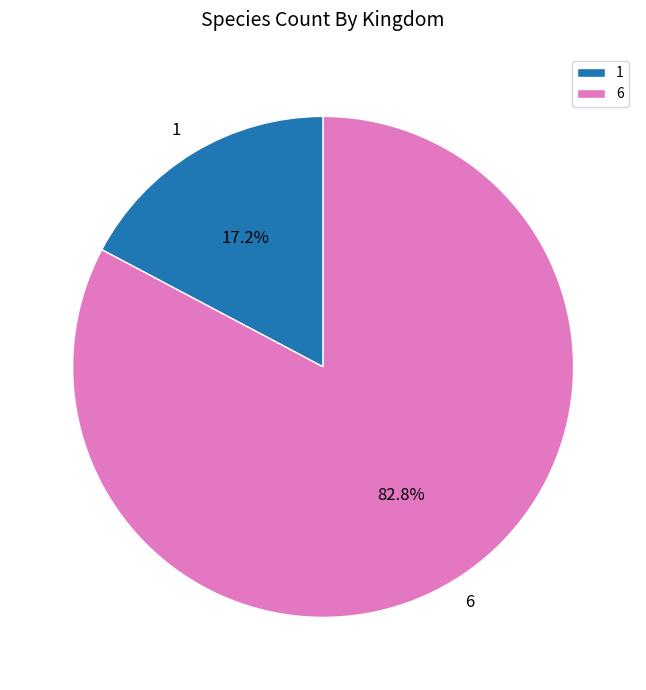

What is the largest slice in the pie chart?

6